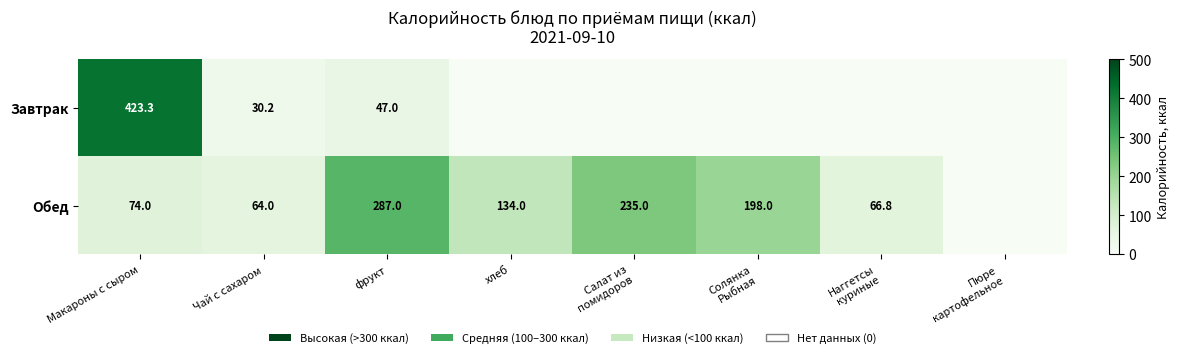

What is the total value across all series at фрукт?

334.0